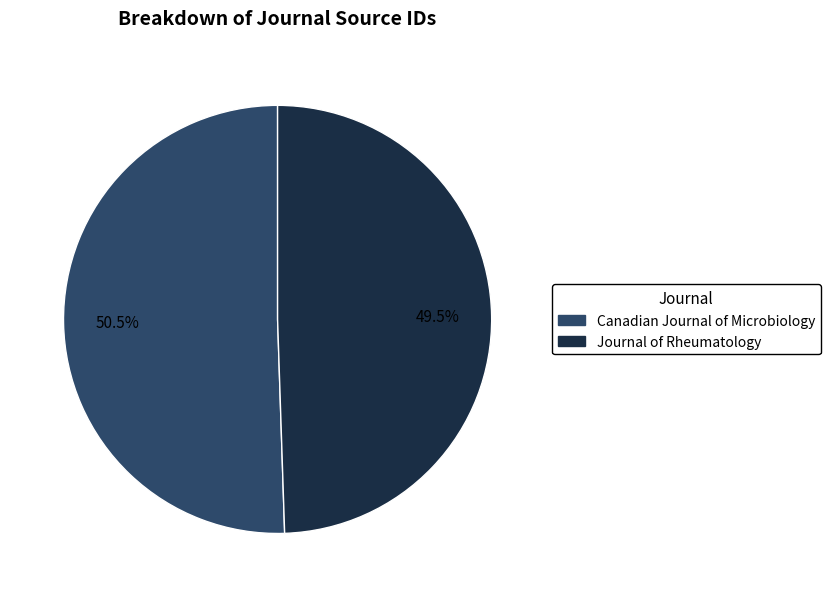

Is Canadian Journal of Microbiology the majority of the pie?

Yes